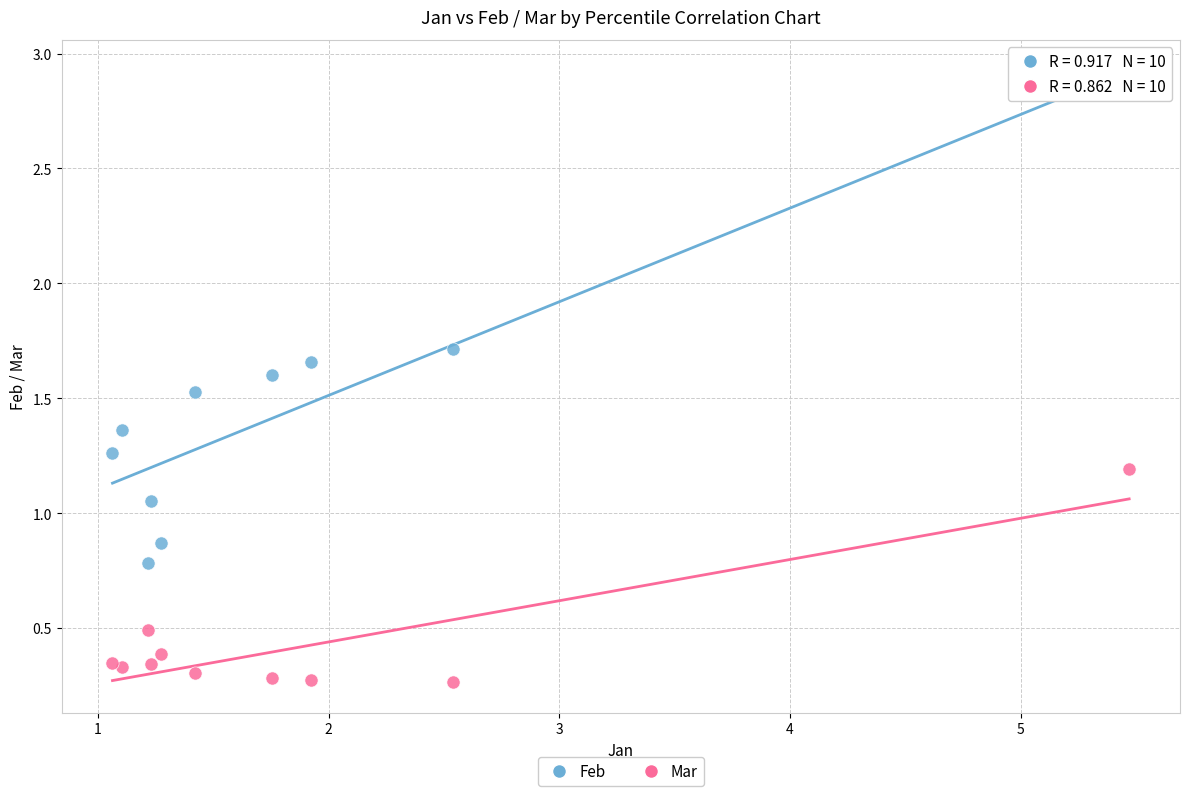

Which series has the largest Y range (max minus min)?

Feb